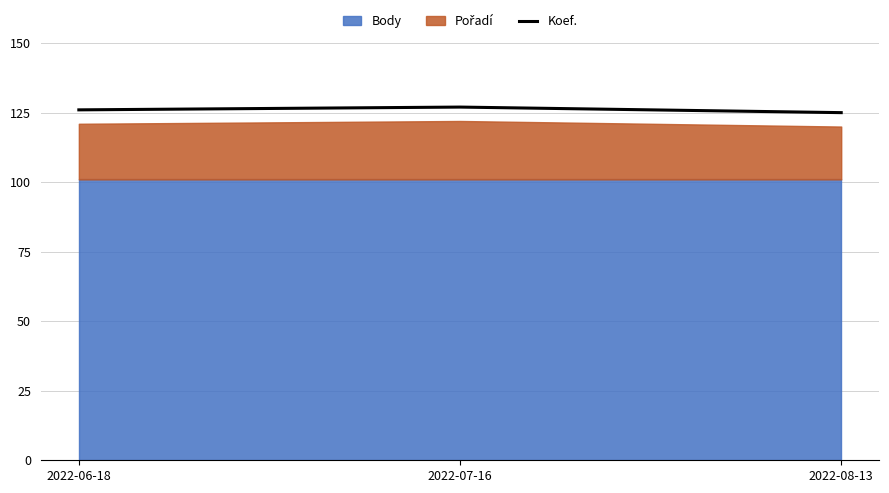

True or false: the data shows 126 at 2022-06-18.

True